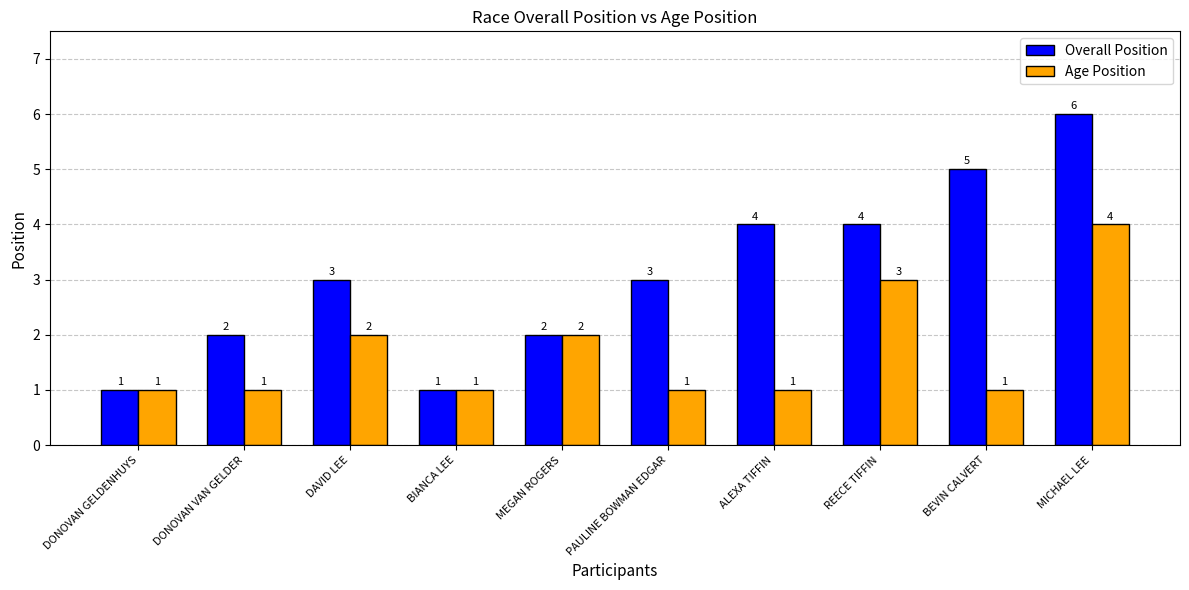

What is the highest value of the Overall Position series?

6